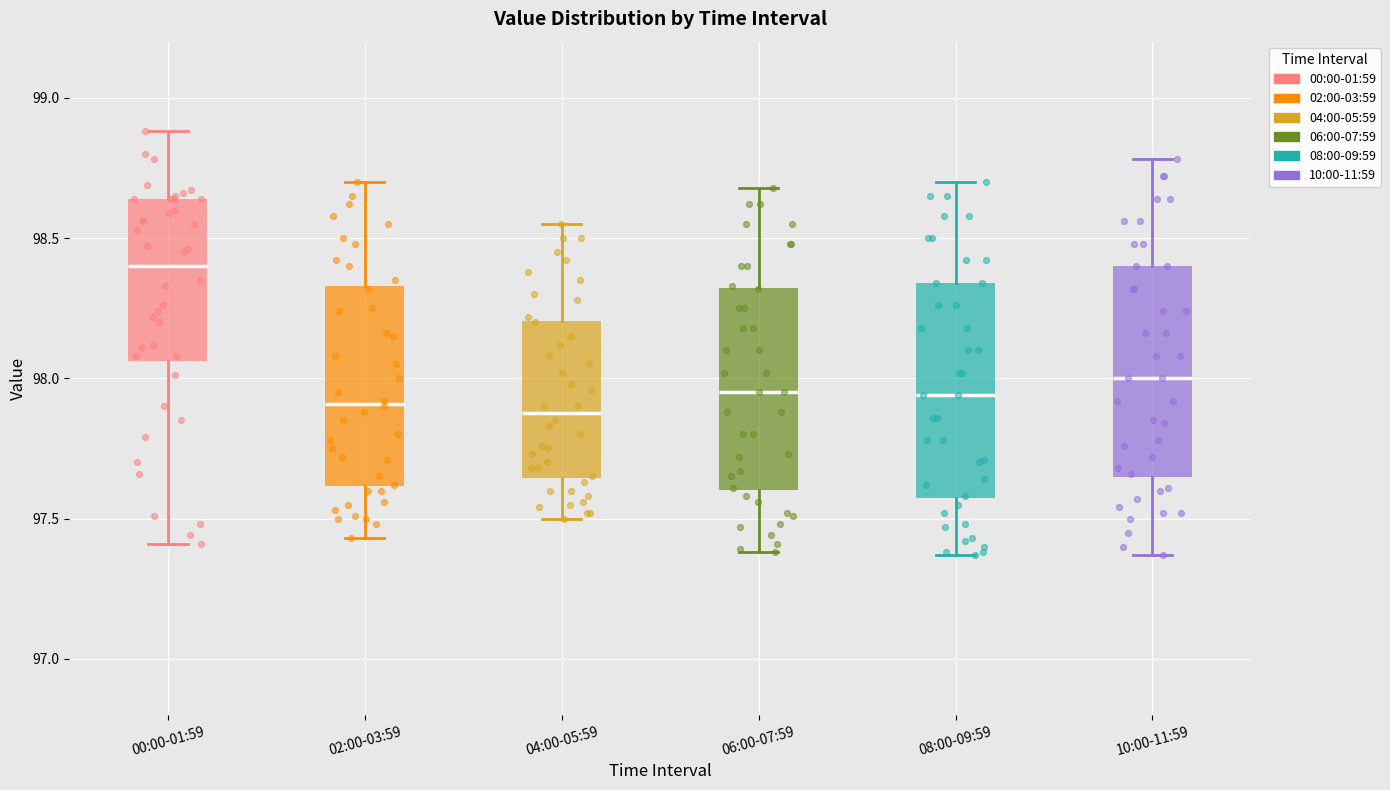

Reading left to right, transcribe this box plot: for each box, give where its median line is, the range the box spans, and where its two whiskers end, as read against the y-axis. The values are not printed on the chart, so give them approximately, as read against the axis.

00:00-01:59: median 98.40, box 98.05 to 98.65, whiskers 97.40 to 98.90
02:00-03:59: median 97.90, box 97.60 to 98.35, whiskers 97.45 to 98.70
04:00-05:59: median 97.90, box 97.65 to 98.20, whiskers 97.50 to 98.55
06:00-07:59: median 97.95, box 97.60 to 98.30, whiskers 97.40 to 98.70
08:00-09:59: median 97.95, box 97.55 to 98.35, whiskers 97.35 to 98.70
10:00-11:59: median 98.00, box 97.65 to 98.40, whiskers 97.35 to 98.80